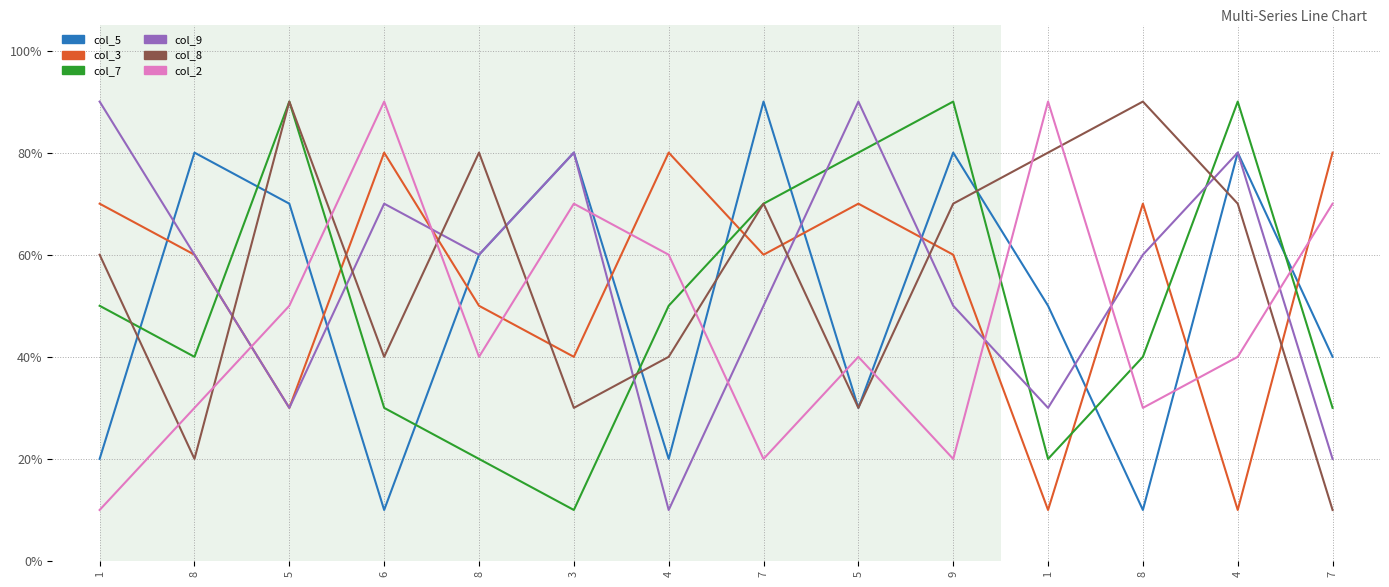

Does the chart display data point markers on the line(s)?

No